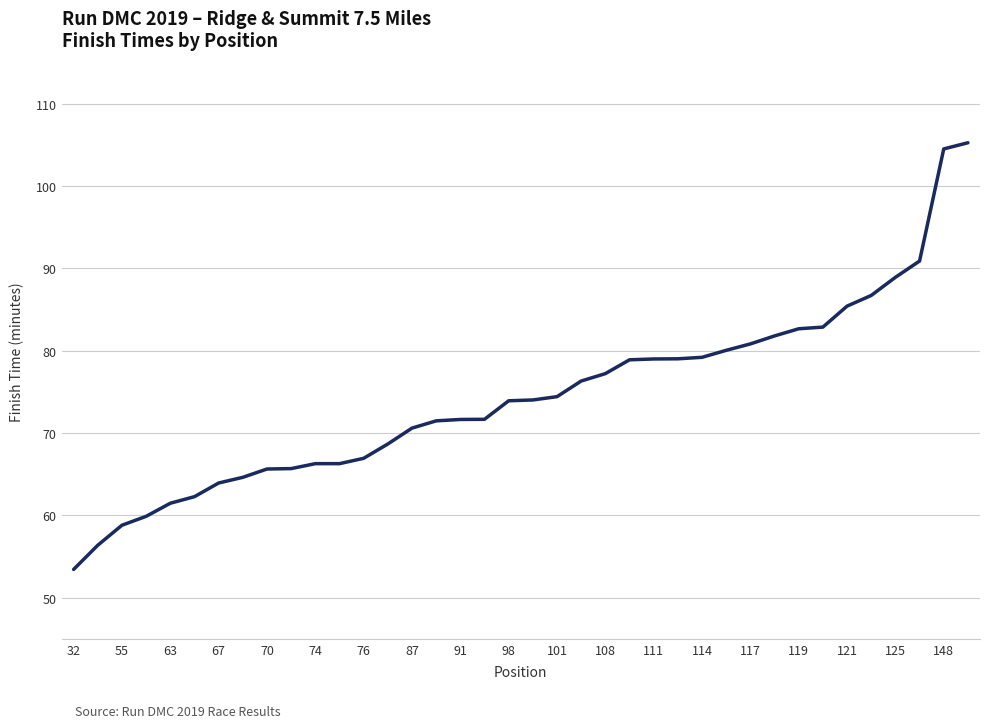

What is the difference between the maximum and minimum values?

51.8